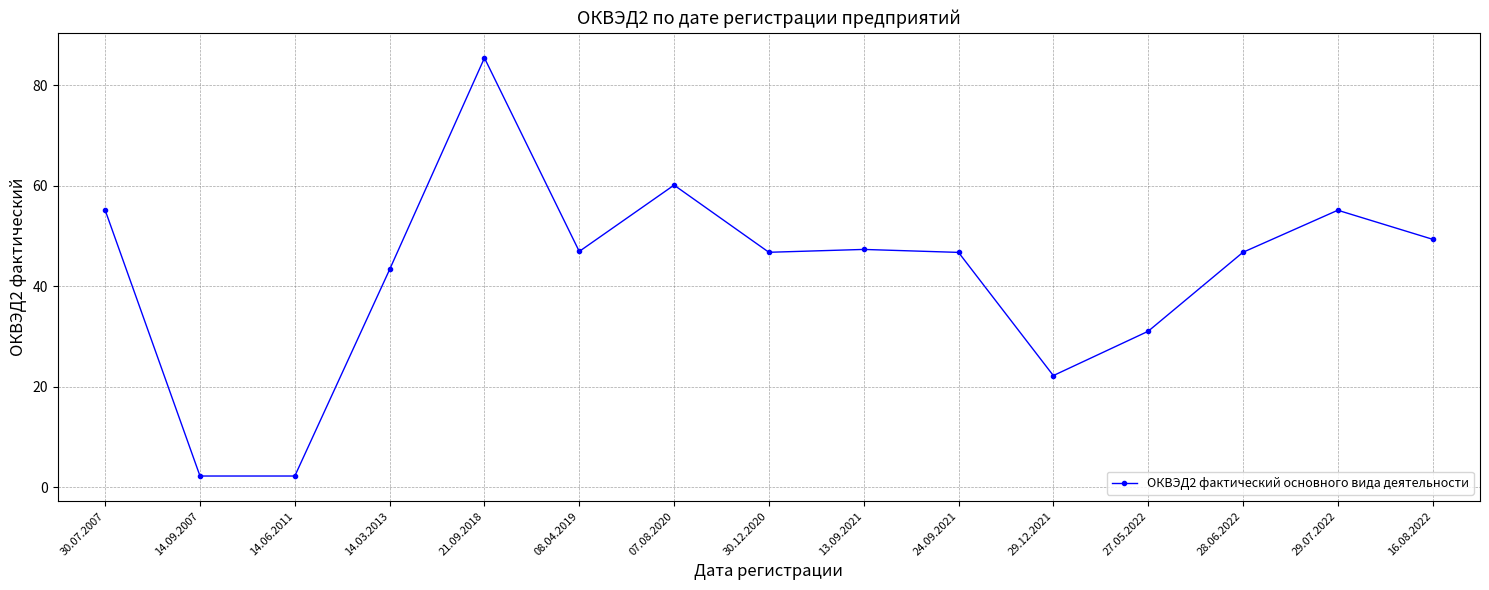

At which label is the value closest to 43?

14.03.2013